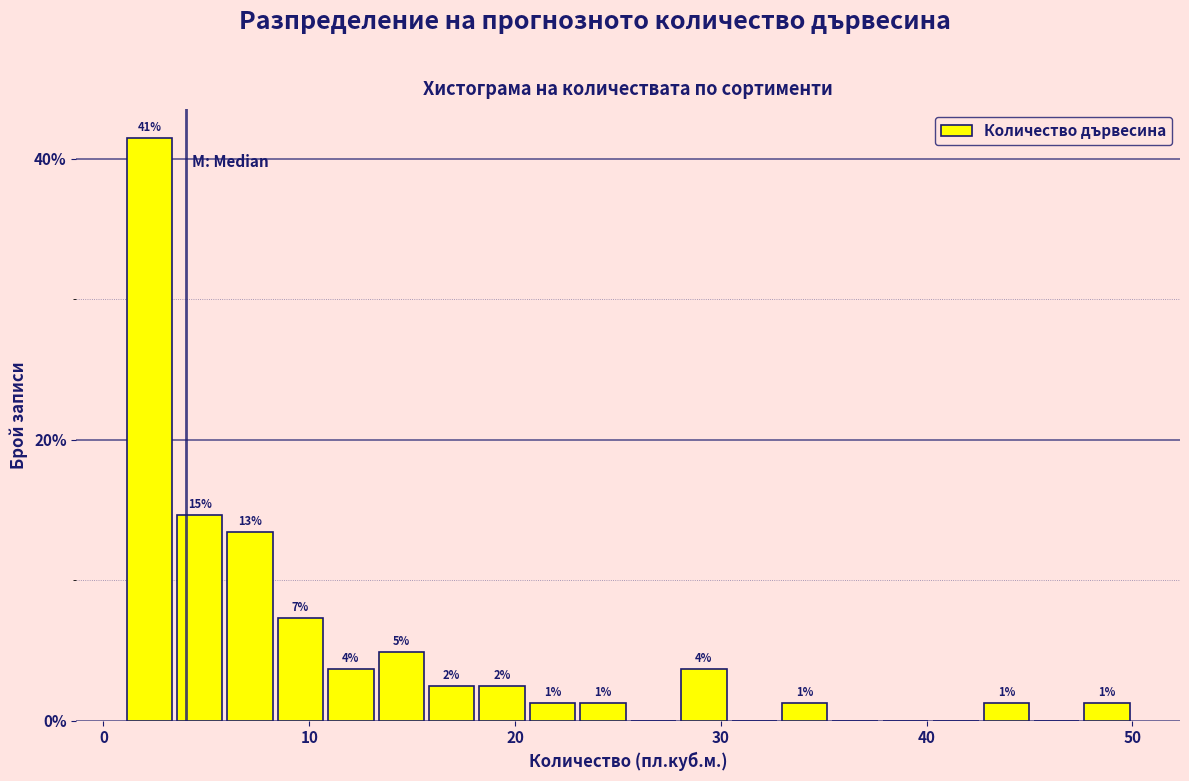

Around what value on the x-axis is the tallest bar? Give the approximate position of its centre, as read against the axis.

2